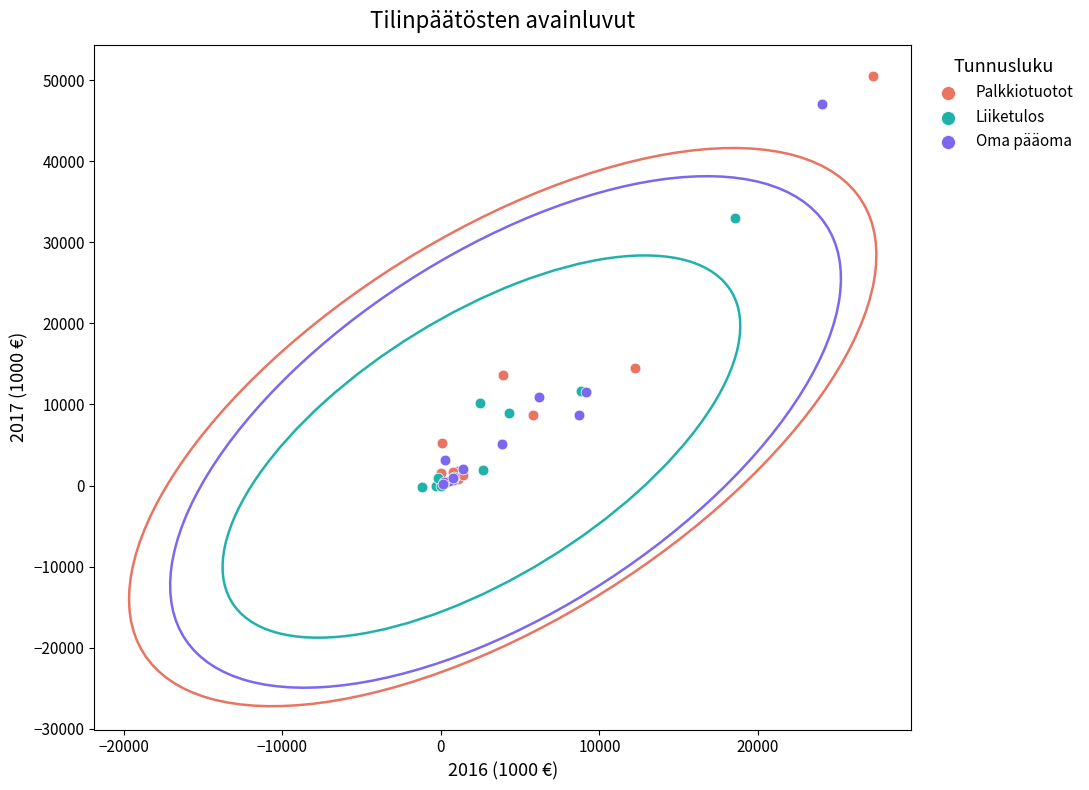

Which series reaches the maximum Y coordinate?

Palkkiotuotot